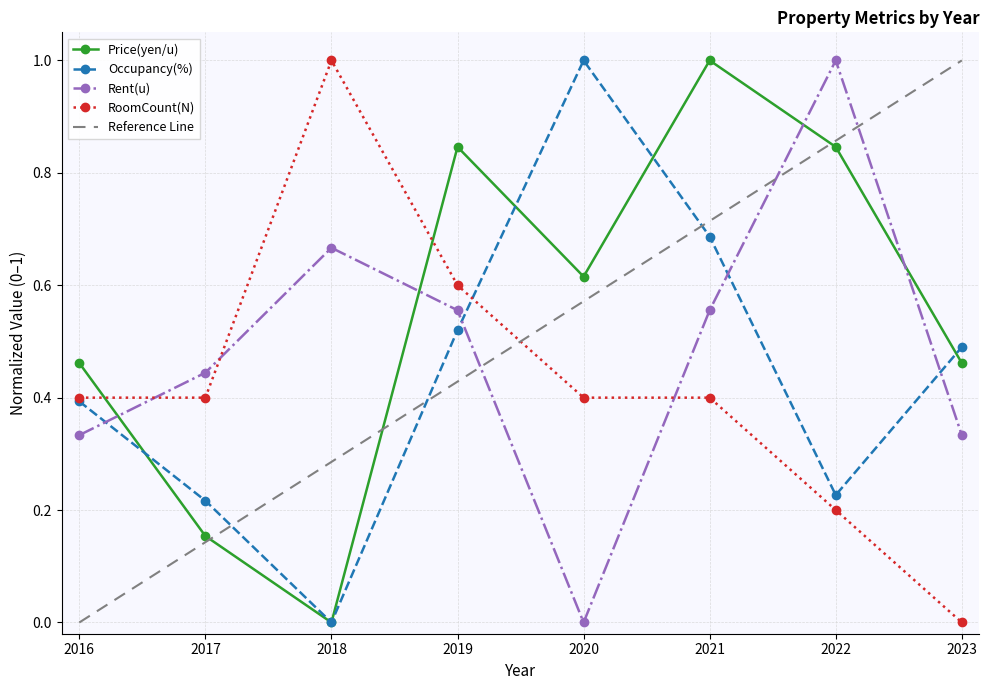

At which category is the sum across all series the highest?

2021